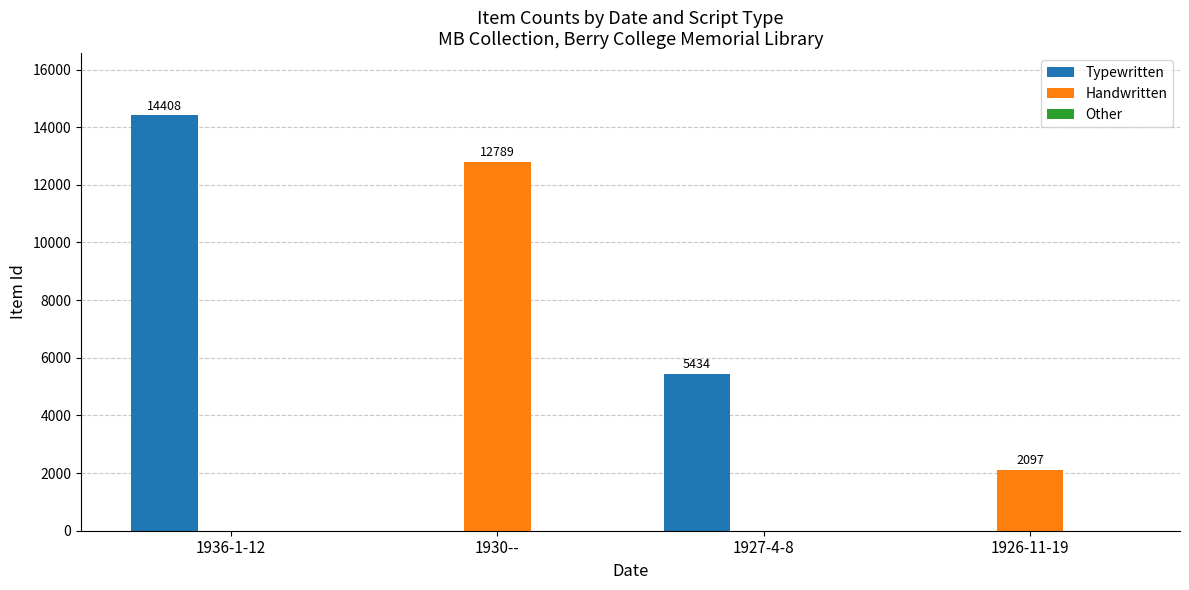

What is the total value across all series at 1936-1-12?

14408